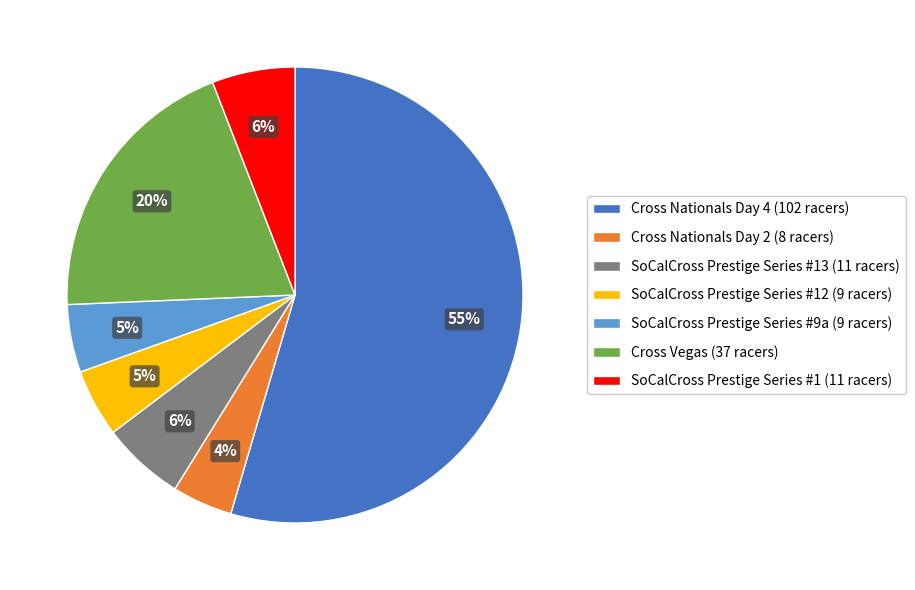

To the nearest percent, what percentage of the pie is Cross Vegas (37 racers)?

20%